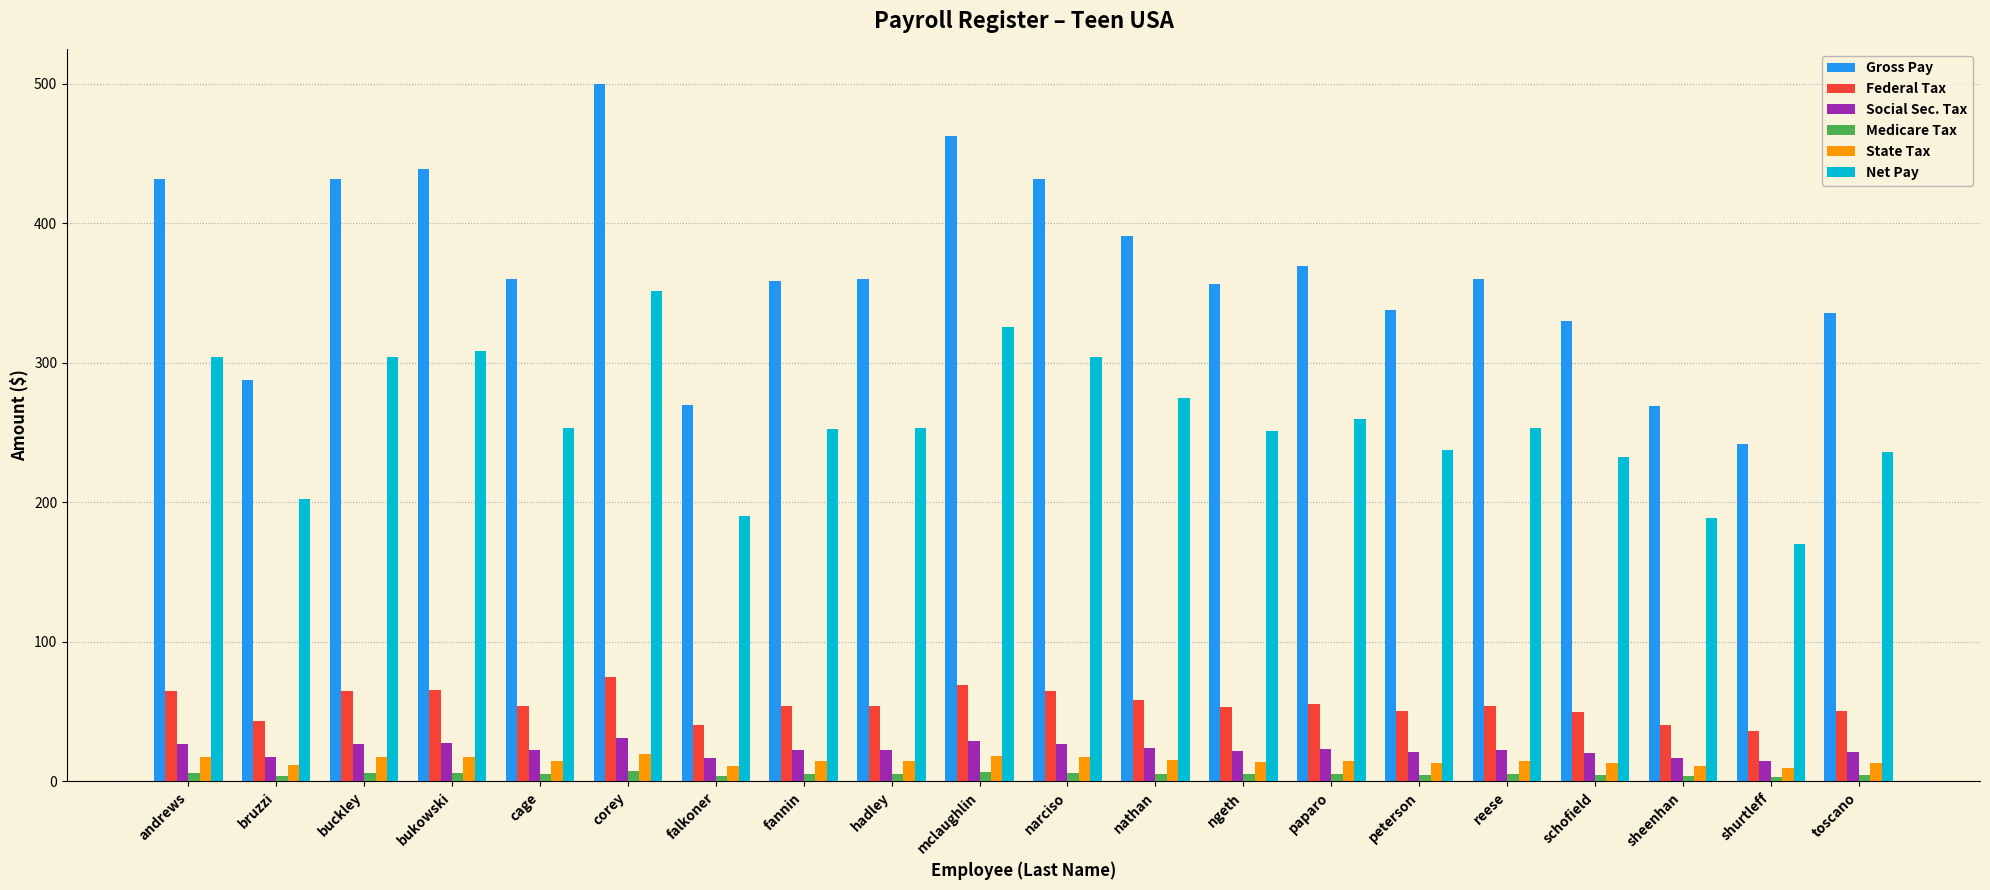

What is the total value across all series at schofield?

650.1